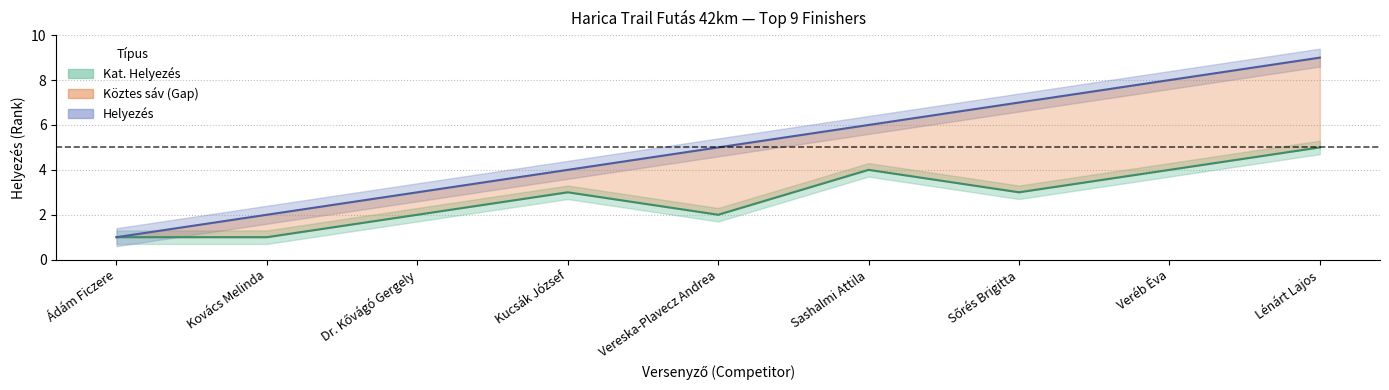

True or false: Helyezés and Kat. Helyezés intersect in this chart.

False